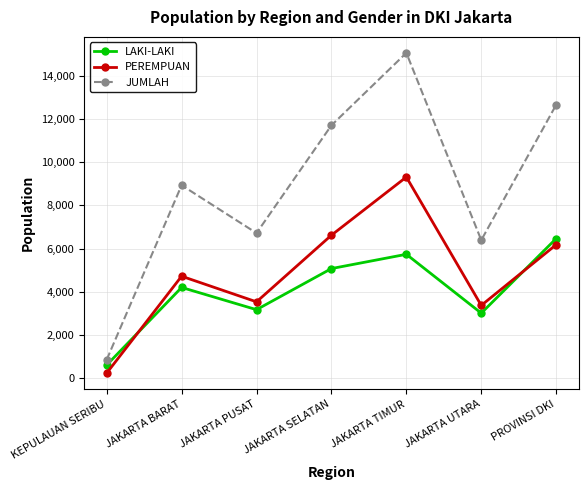

What position from the left is JAKARTA PUSAT?

3